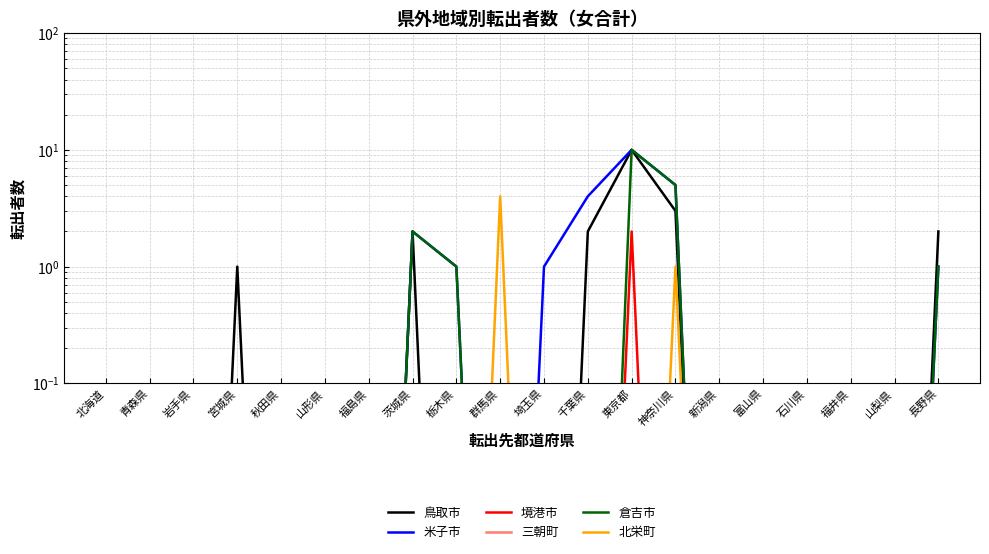

What position from the left is 埼玉県?

11